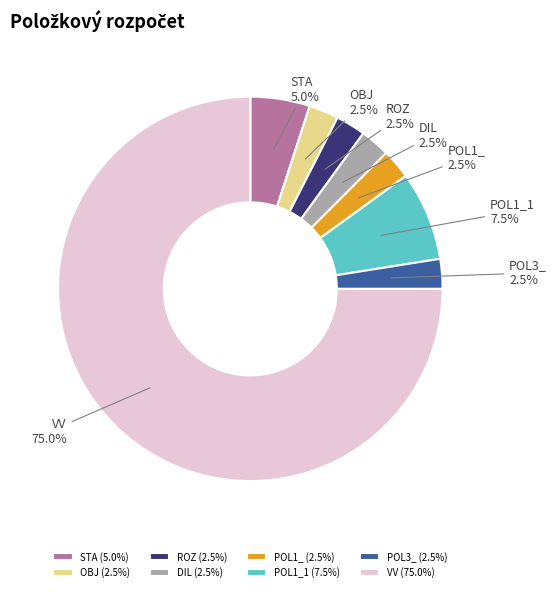

True or false: VV accounts for 75% of the total.

True